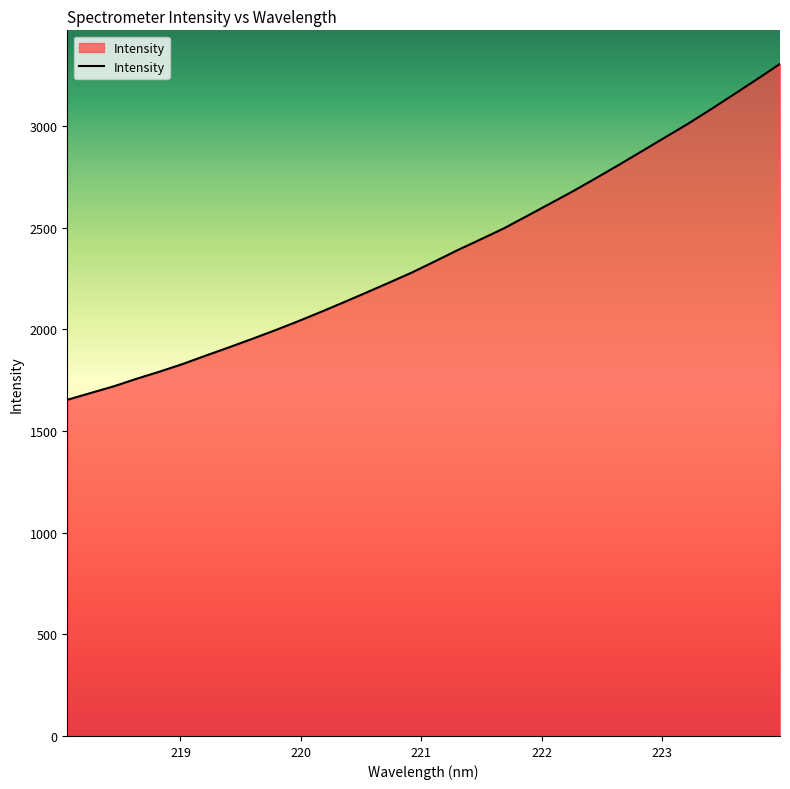

Reading left to right, what are all the values shown in this chart?

1653.0	1686.0	1718.7	1756.1	1791.2	1828.5	1869.7	1910.0	1951.3	1993.7	2038.0	2084.2	2132.0	2180.6	2229.9	2280.2	2335.1	2390.9	2443.6	2497.3	2557.8	2618.5	2679.7	2744.0	2809.4	2876.5	2943.8	3010.9	3082.4	3155.6	3229.6	3304.8